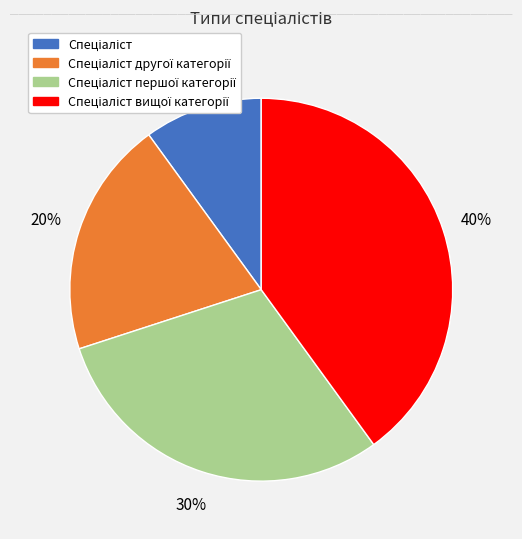

To the nearest percent, what is the average slice percentage?

25%